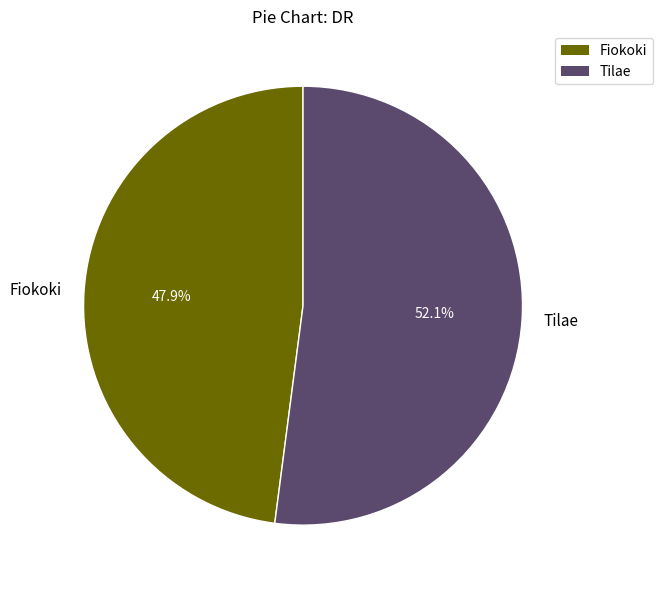

What percentage is the Fiokoki slice, to the nearest percent?

48%